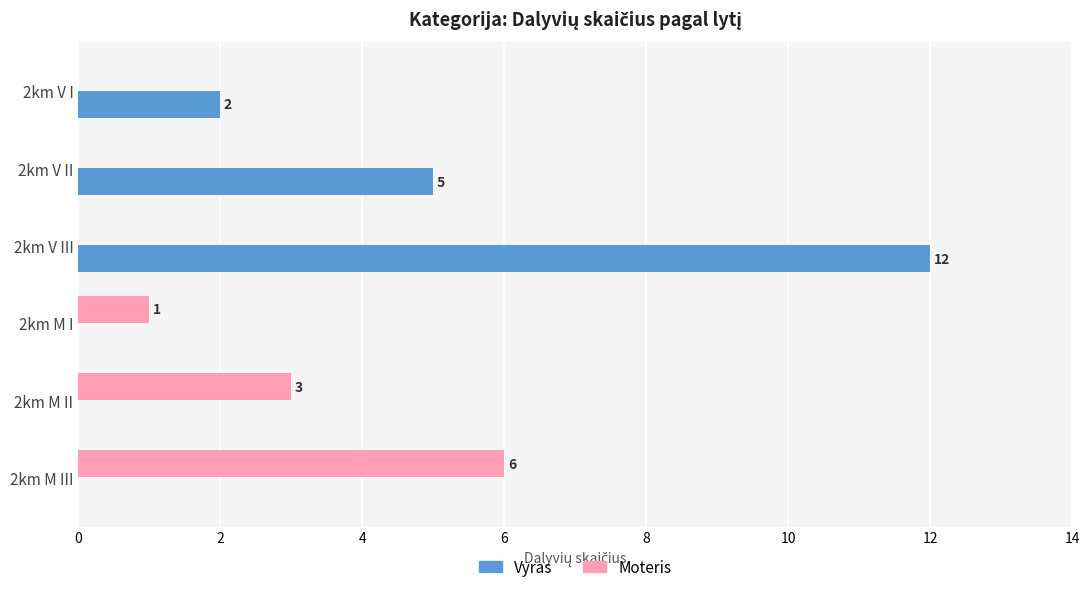

Which series has the largest total across all categories?

Vyras